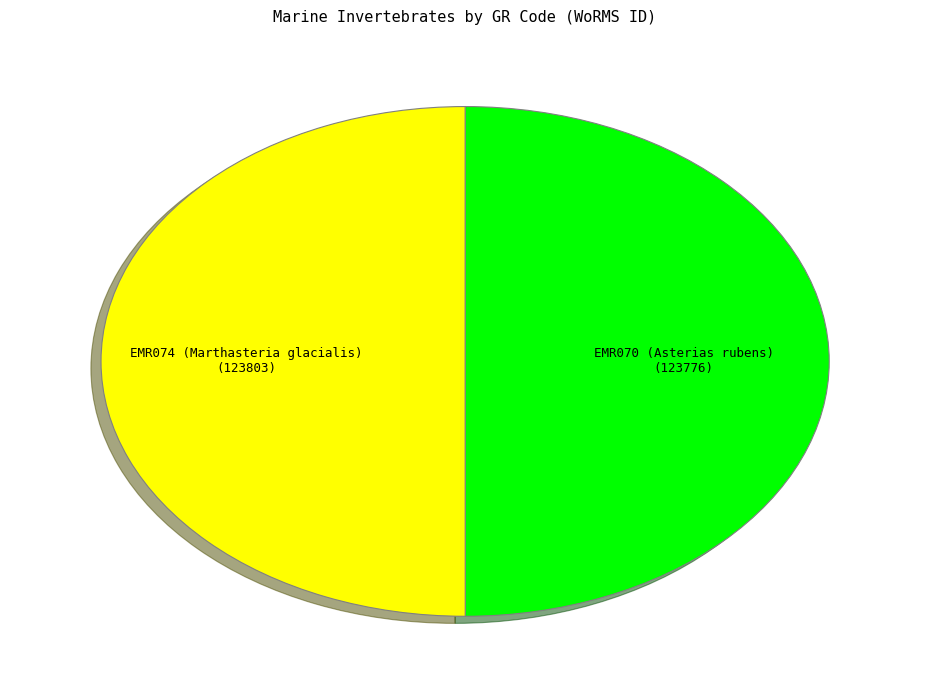

Count the number of slices in the pie.

2